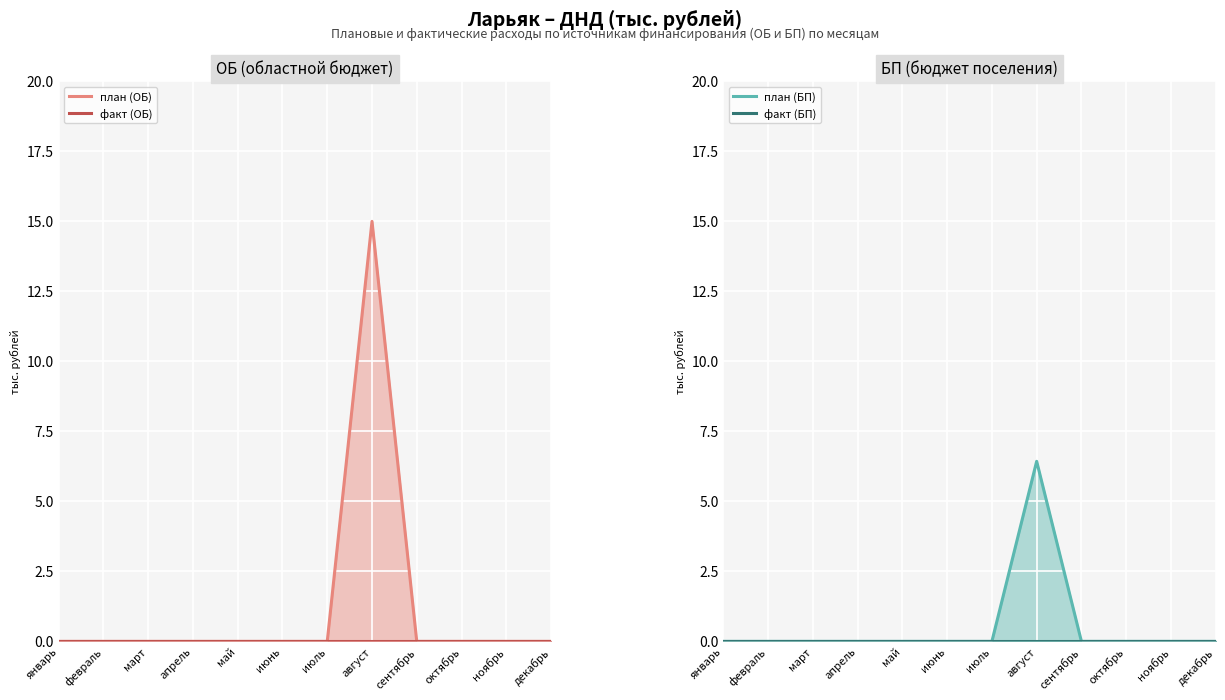

At август, list the series in order from smallest to largest.

факт (ОБ), факт (БП), план (БП), план (ОБ)